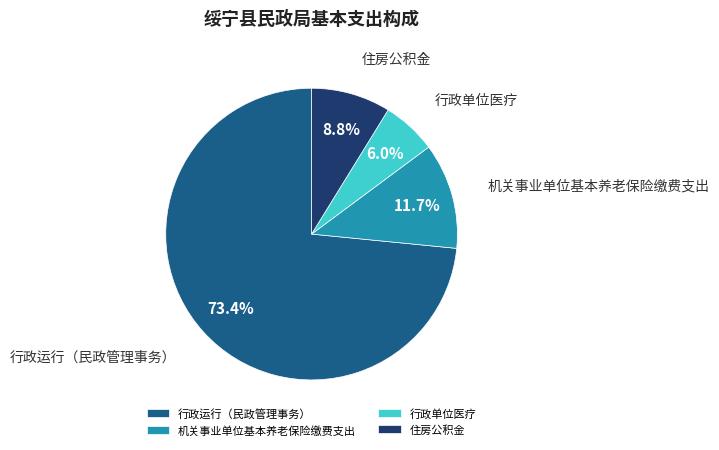

What percentage is the 住房公积金 slice, to the nearest percent?

9%